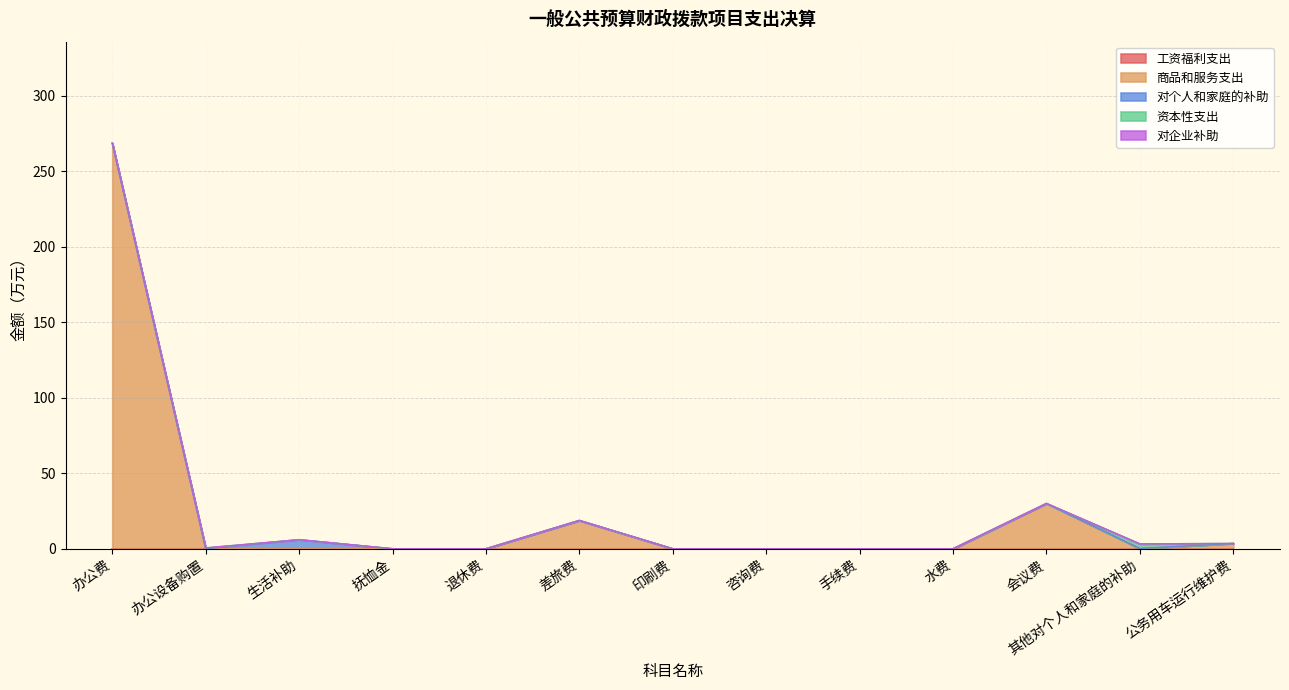

At how many categories does at least one series exceed 99?

1